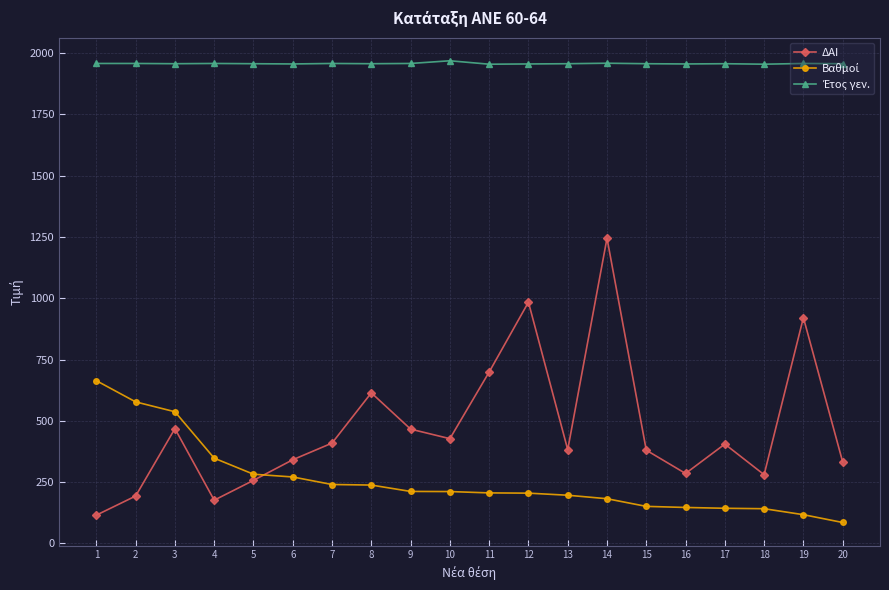

Does the chart have visible grid lines?

Yes